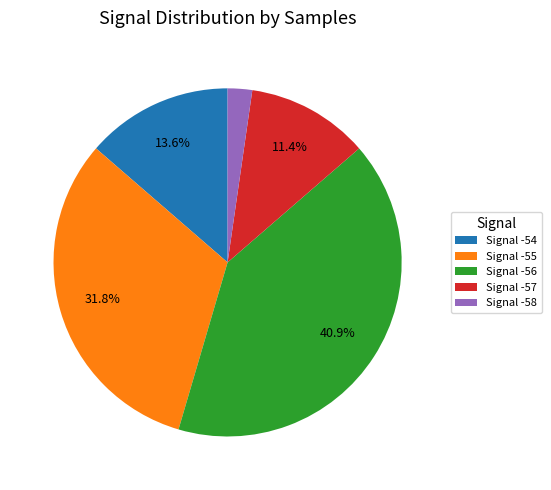

Which slice is the largest?

Signal -56